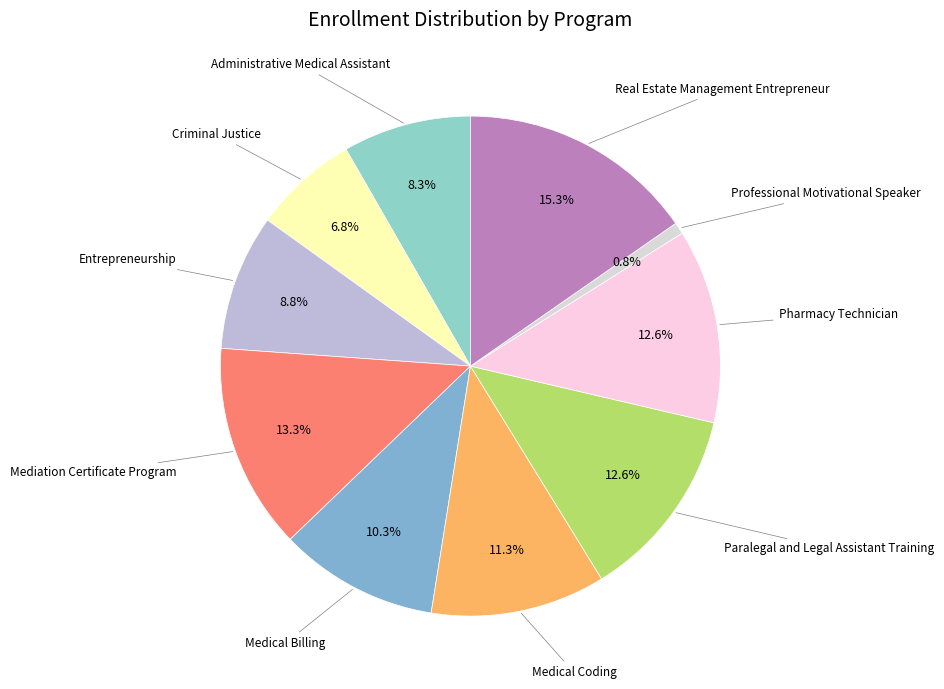

Is there any slice that represents more than half of the pie?

No